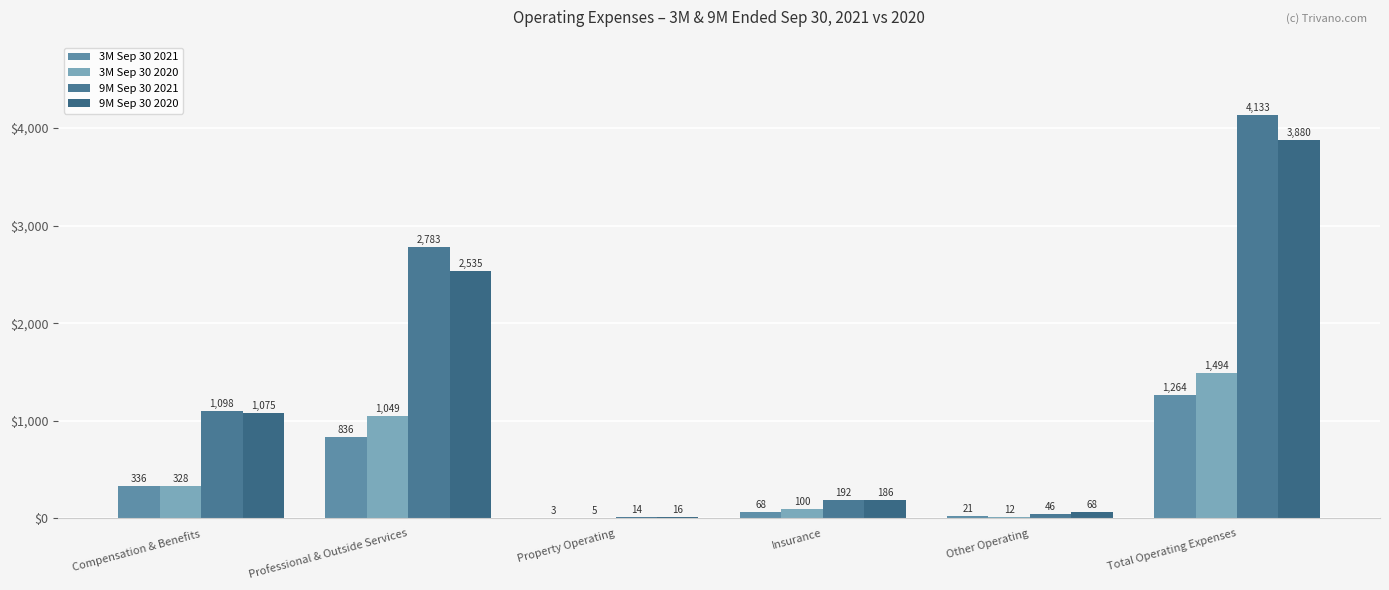

How many categories are shown in the chart?

6